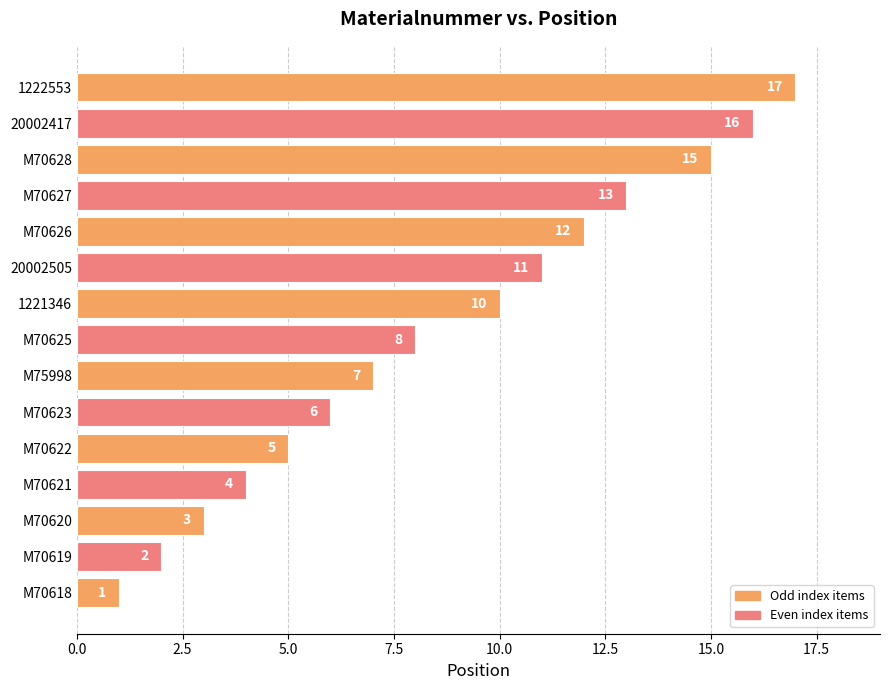

What is the greatest value displayed?

17